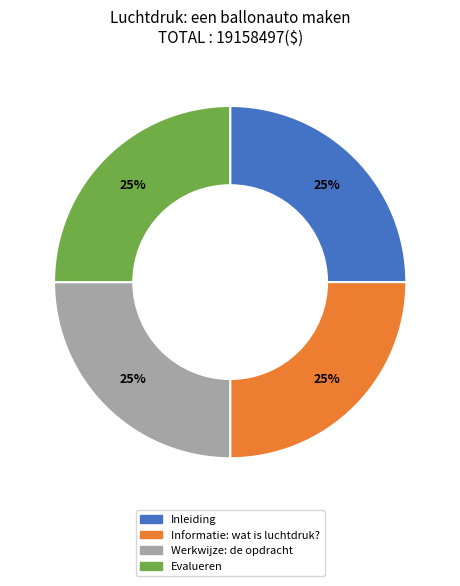

Is there a majority slice in this chart?

No